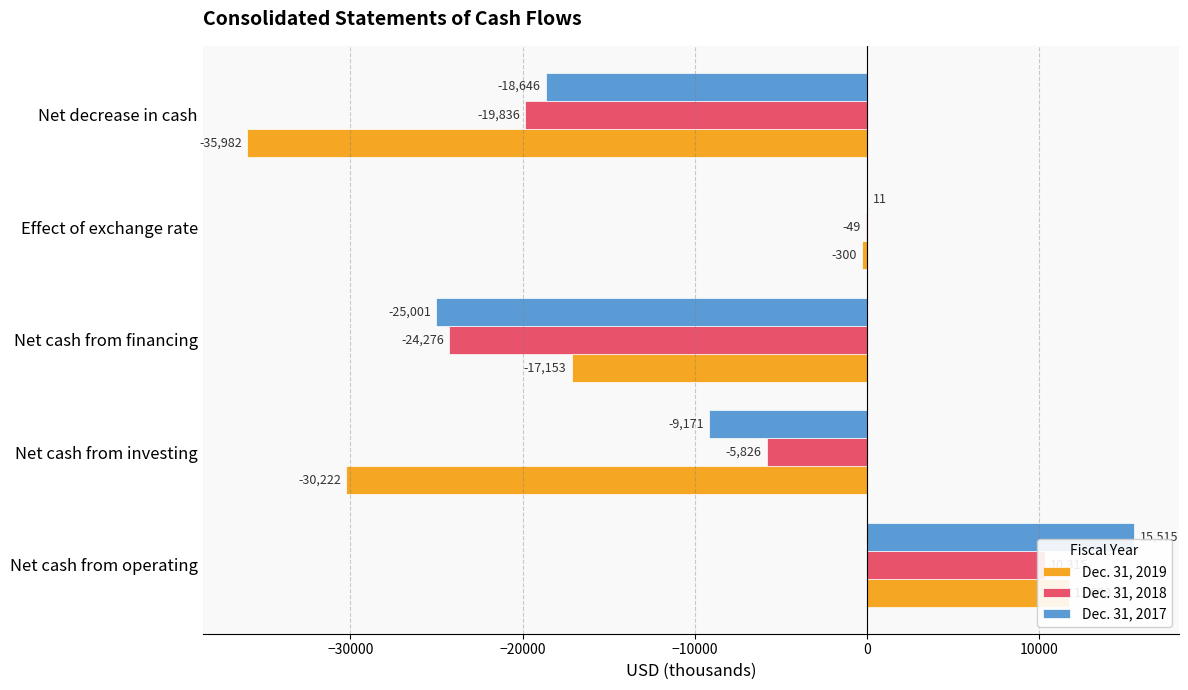

Which series has the largest total across all categories?

Dec. 31, 2017